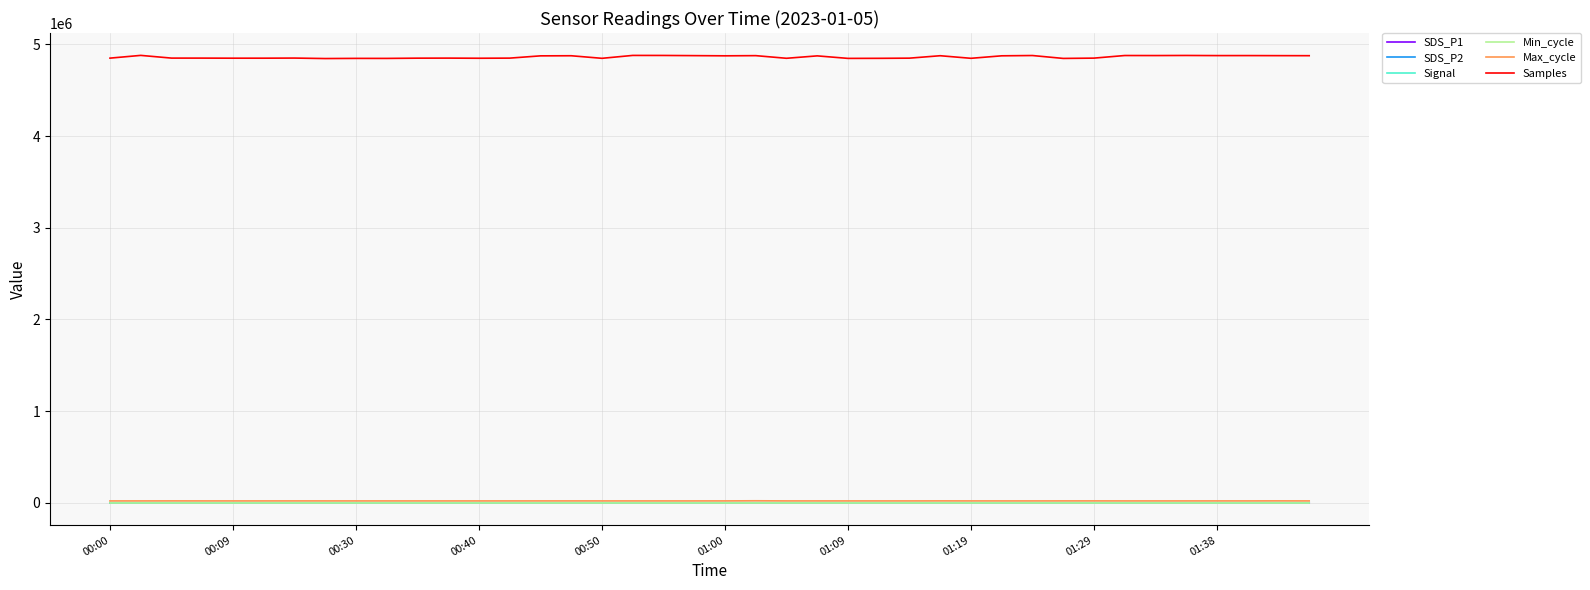

True or false: SDS_P2 and Samples cross at least once.

False